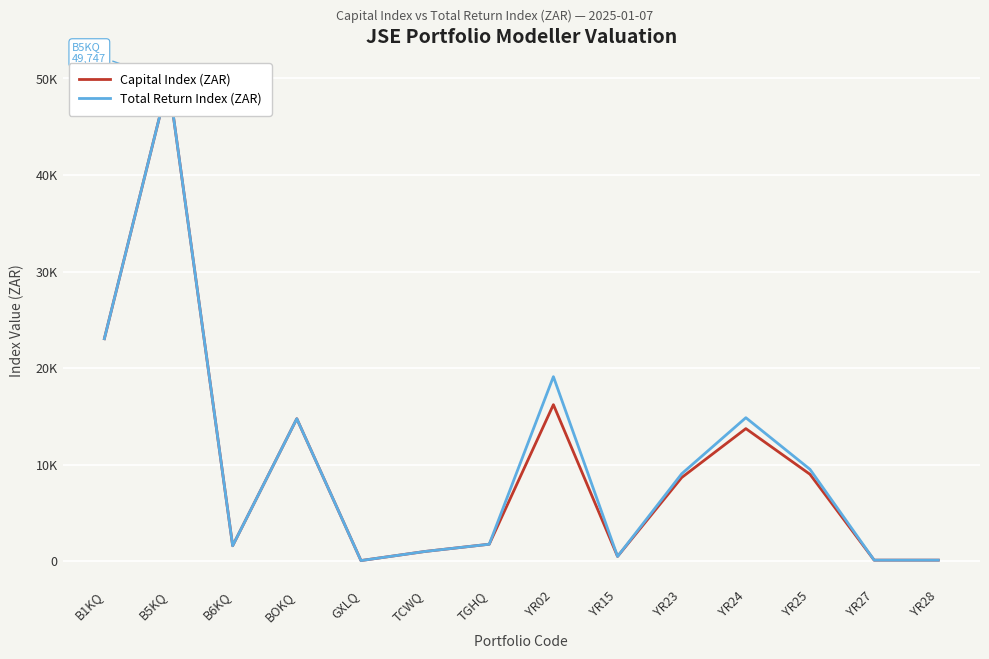

What position from the right is YR02?

7